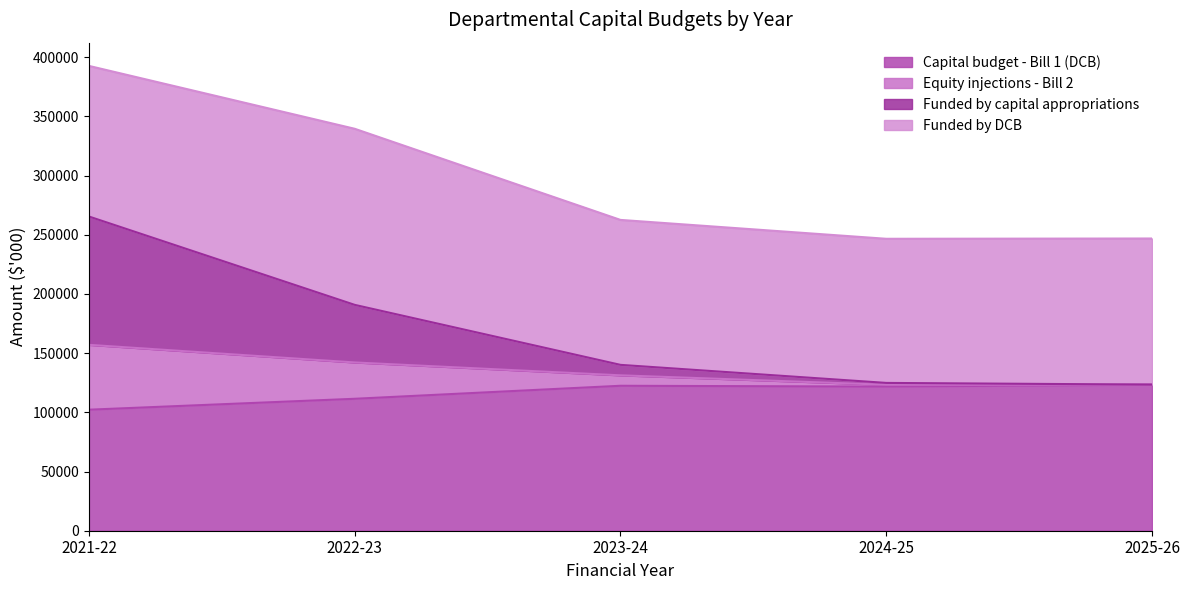

At which category is the sum across all series the highest?

2021-22